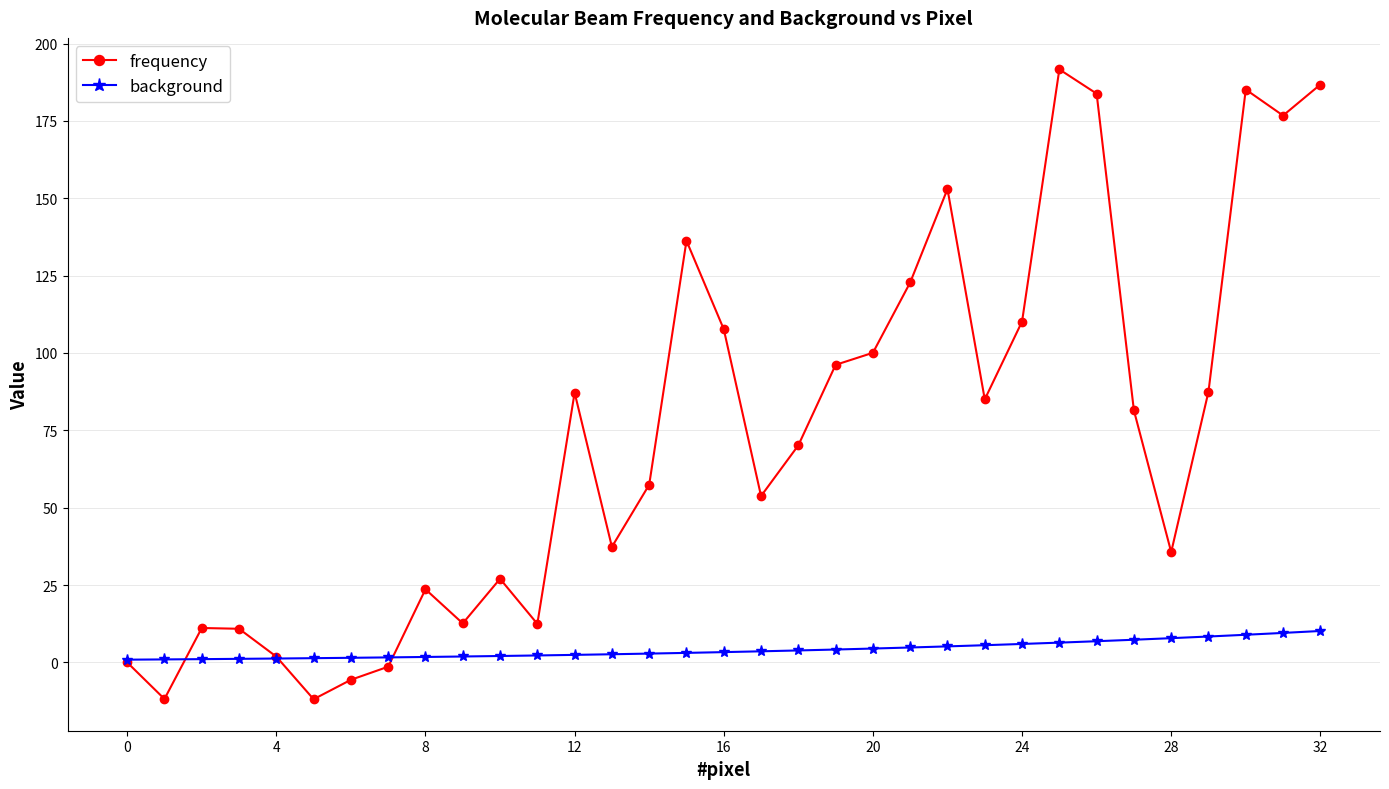

What is the greatest value displayed?

191.7